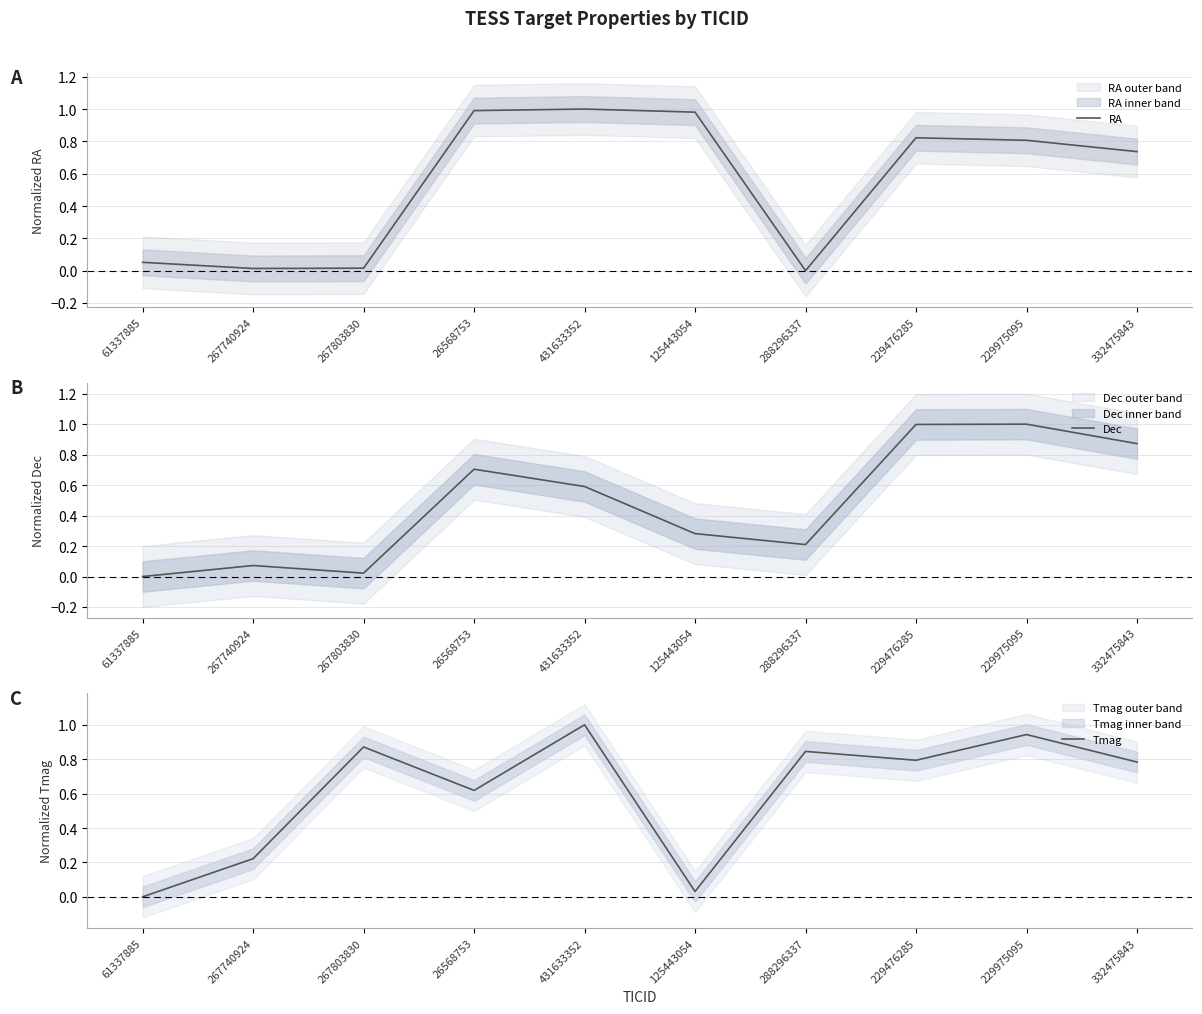

List the series in order of their peak value, lowest first.

RA, Dec, Tmag